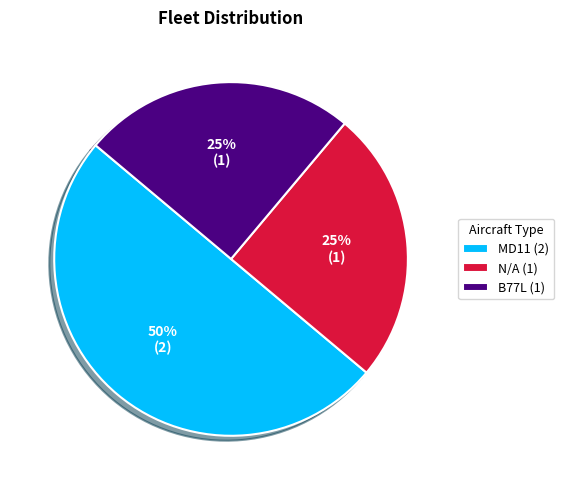

To the nearest percent, what percentage of the pie is B77L?

25%